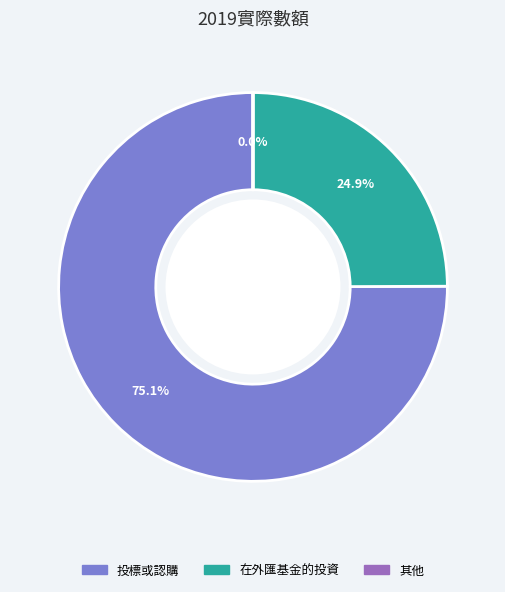

Which category has the biggest portion of the pie?

投標或認購